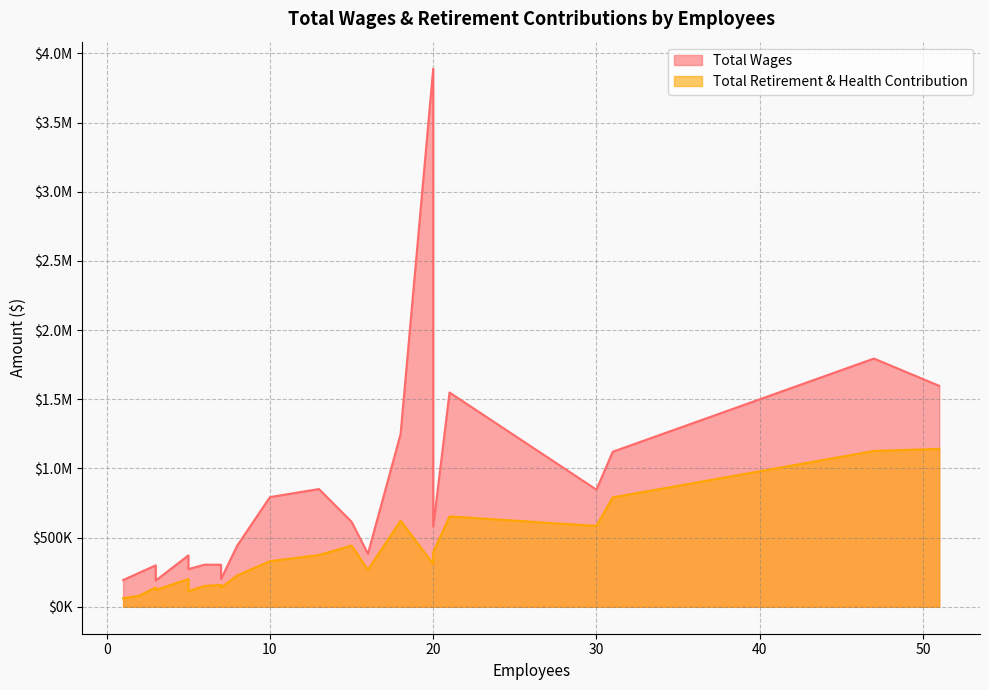

Rank the categories by Total Wages value from highest to lowest.

20, 47, 51, 21, 18, 31, 13, 30, 10, 15, 20, 8, 16, 5, 6, 7, 3, 5, 2, 7, 1, 3